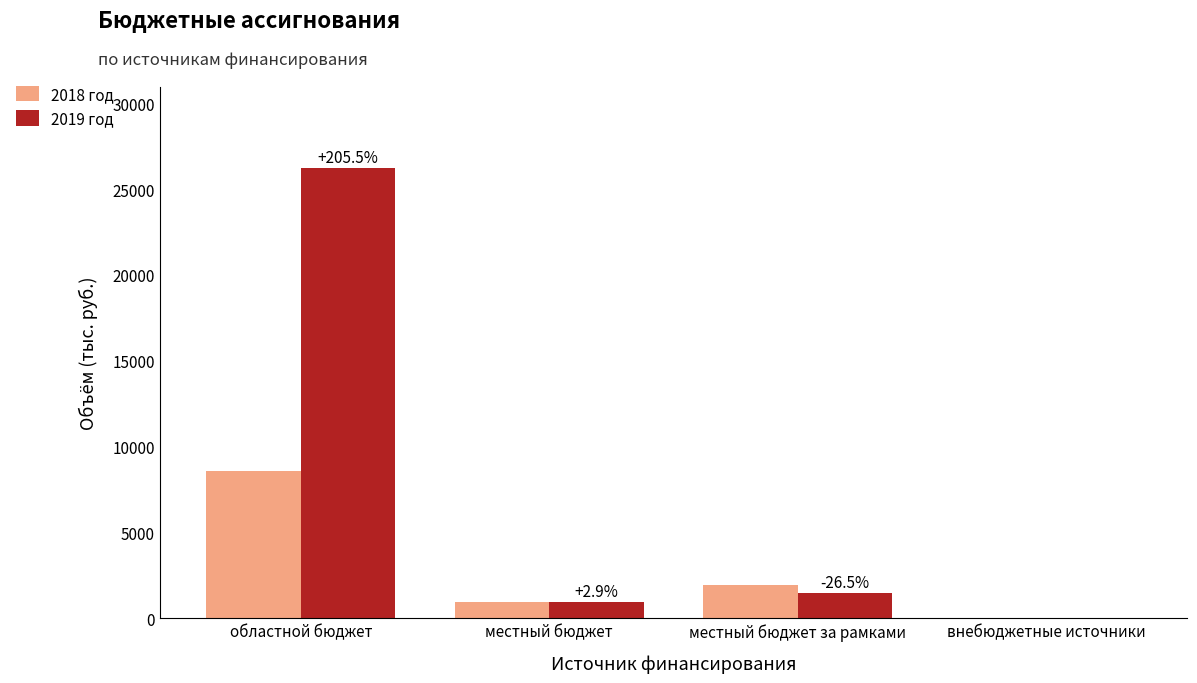

What is the sum of all 2019 год values?

28594.7